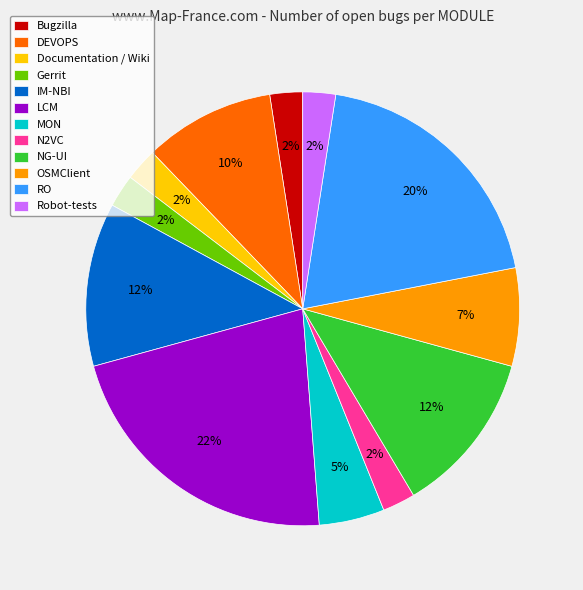

The DEVOPS slice represents 2% of the pie. True or false?

False